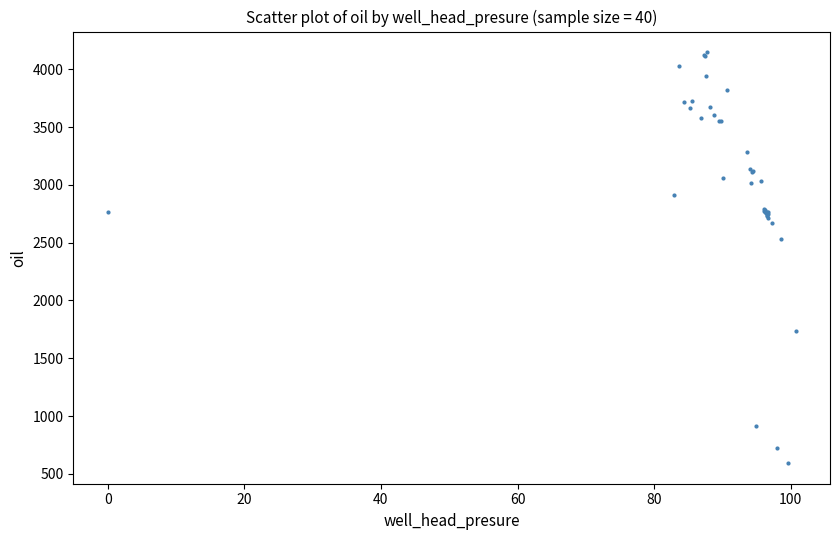

What Y value in the scatter plot is closest to 2370?

2532.2